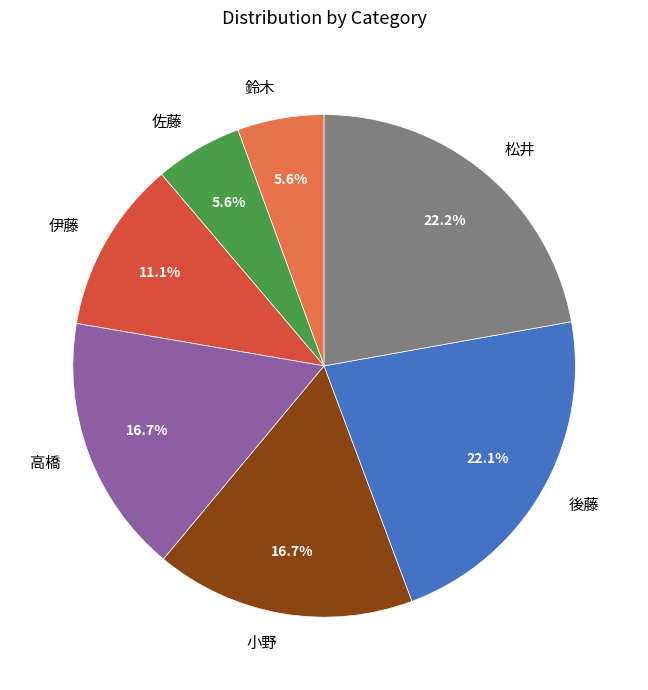

Is there any slice that represents more than half of the pie?

No